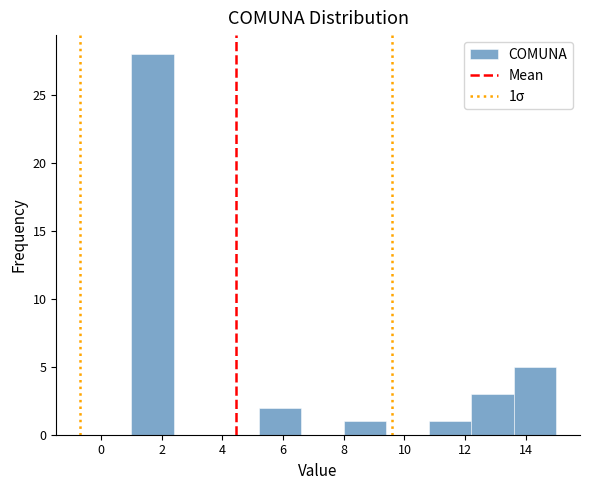

Over which range of the x-axis is the bar tallest?

1.0 to 2.4